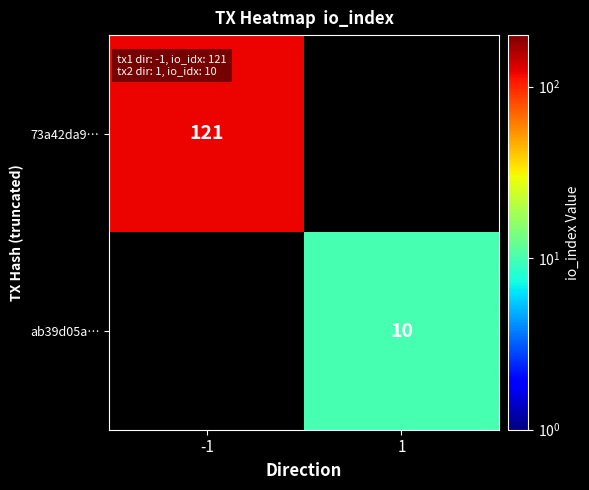

The value of ab39d05a… at 1 is 10. True or false?

True